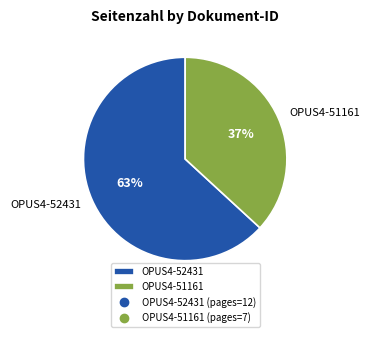

Is there any slice that represents more than half of the pie?

Yes